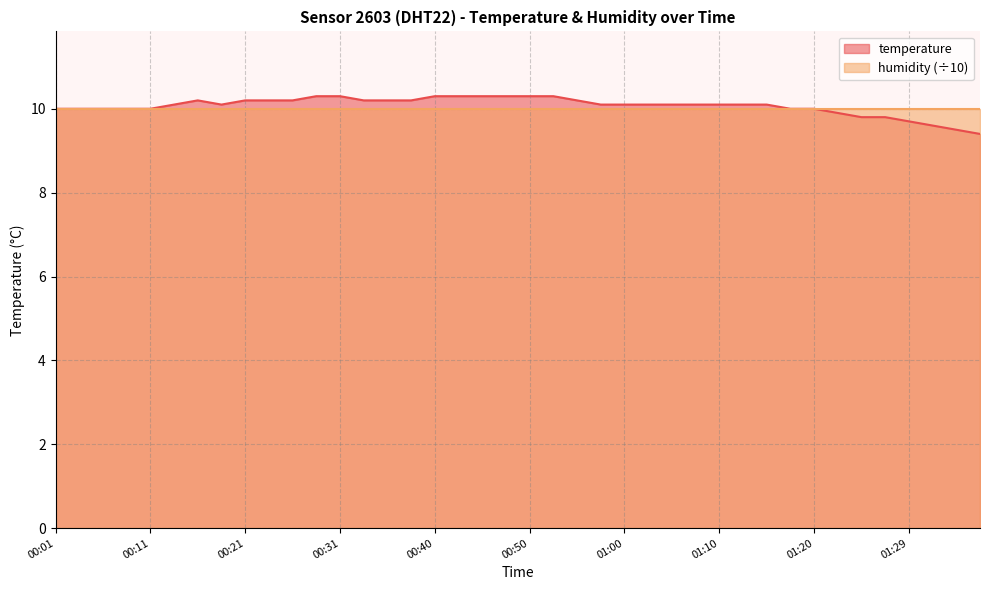

How many lines are shown in the chart?

2